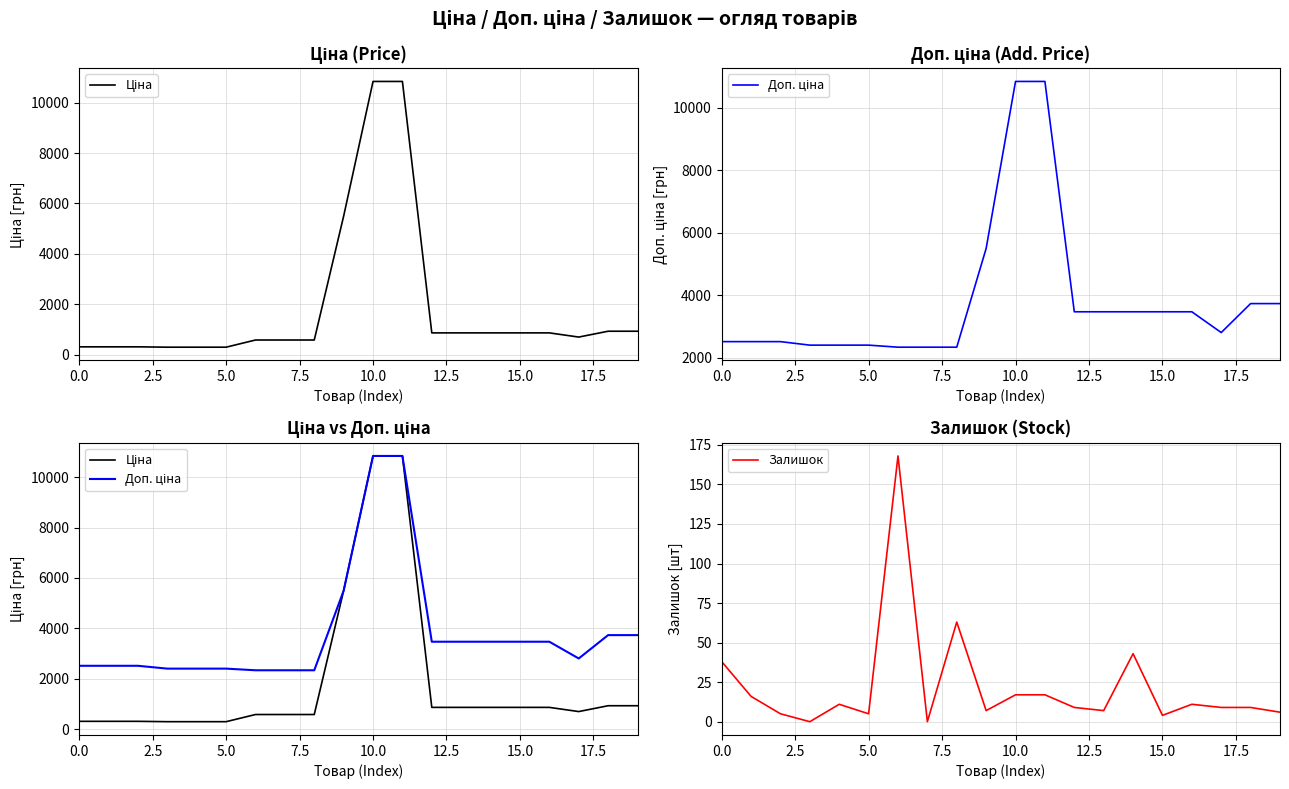

The value of Залишок at 0.0 is 38. True or false?

True